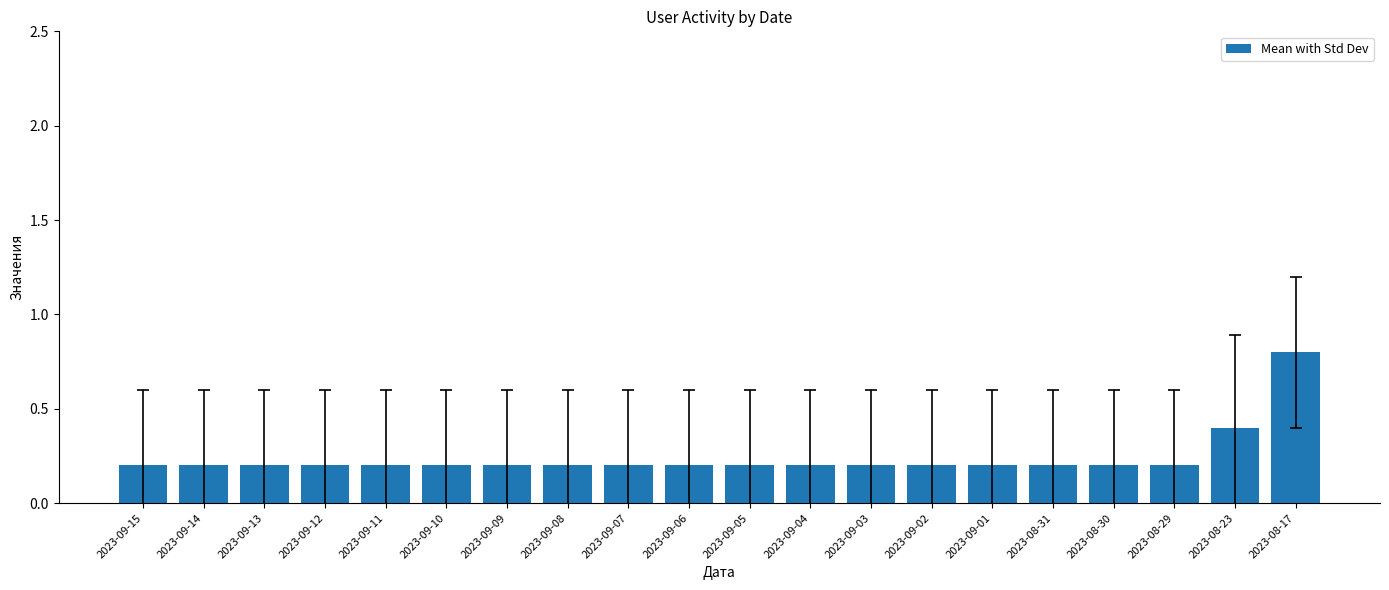

What is the label of the 5th bar from the right?

2023-08-31